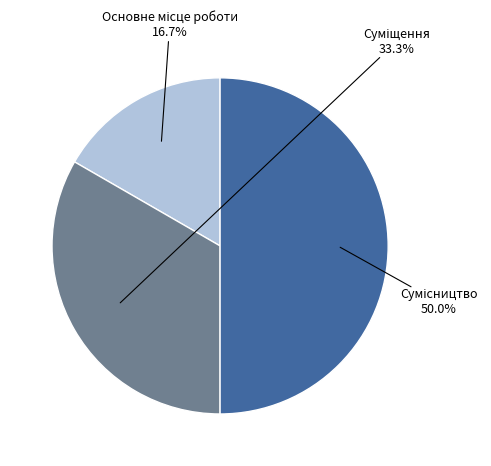

Between Основне місце роботи and Сумісництво, which is larger?

Сумісництво